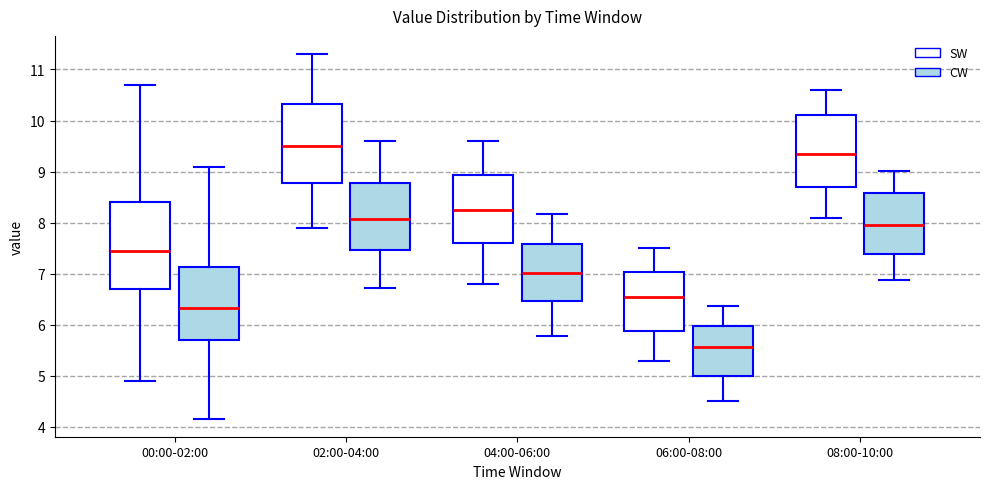

Reading left to right, read every box against the y-axis: the position of its median line, the range the box covers, and the ends of its whiskers. The values are not printed on the chart, so give them approximately, as read against the axis.

00:00-02:00 (SW): median 7.5, box 6.7 to 8.4, whiskers 4.9 to 10.7
00:00-02:00 (CW): median 6.3, box 5.7 to 7.1, whiskers 4.2 to 9.1
02:00-04:00 (SW): median 9.5, box 8.8 to 10.3, whiskers 7.9 to 11.3
02:00-04:00 (CW): median 8.1, box 7.5 to 8.8, whiskers 6.7 to 9.6
04:00-06:00 (SW): median 8.3, box 7.6 to 8.9, whiskers 6.8 to 9.6
04:00-06:00 (CW): median 7.0, box 6.5 to 7.6, whiskers 5.8 to 8.2
06:00-08:00 (SW): median 6.6, box 5.9 to 7.0, whiskers 5.3 to 7.5
06:00-08:00 (CW): median 5.6, box 5.0 to 6.0, whiskers 4.5 to 6.4
08:00-10:00 (SW): median 9.4, box 8.7 to 10.1, whiskers 8.1 to 10.6
08:00-10:00 (CW): median 7.9, box 7.4 to 8.6, whiskers 6.9 to 9.0